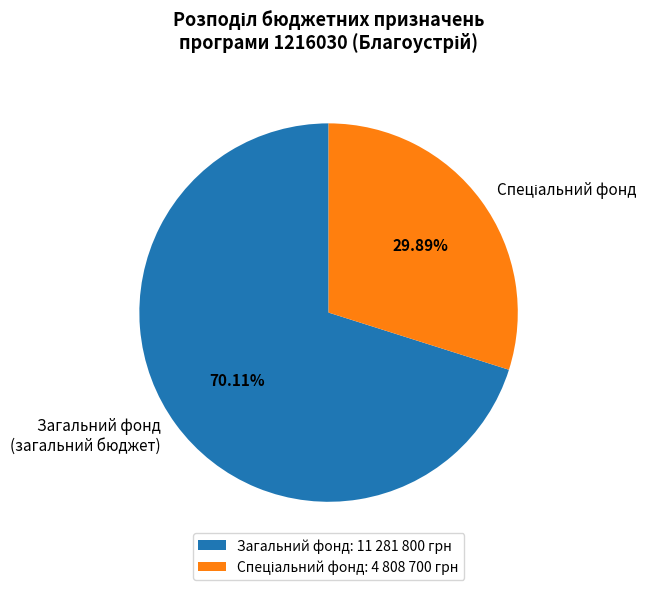

How many slices are in this pie chart?

2